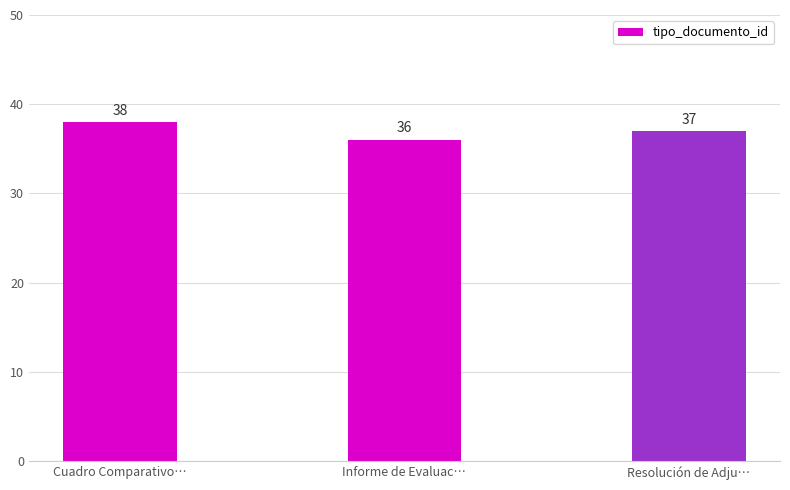

Rank the categories by value from highest to lowest.

Cuadro Comparativo…, Resolución de Adju…, Informe de Evaluac…